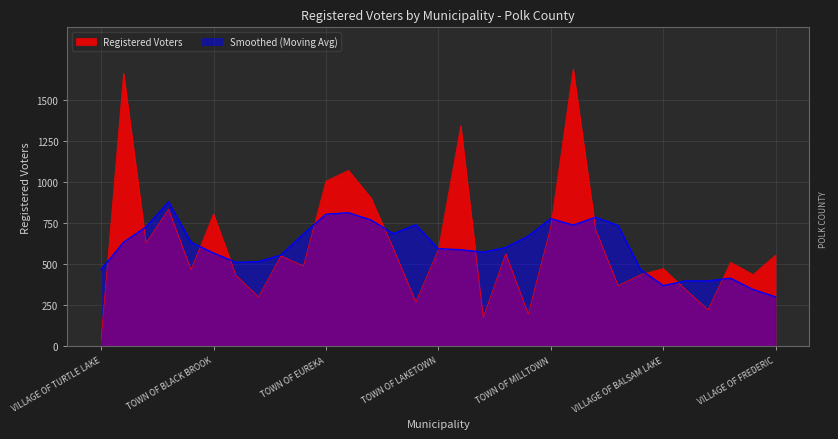

Where is the data nearest to the value 865?

TOWN OF BALSAM LAKE